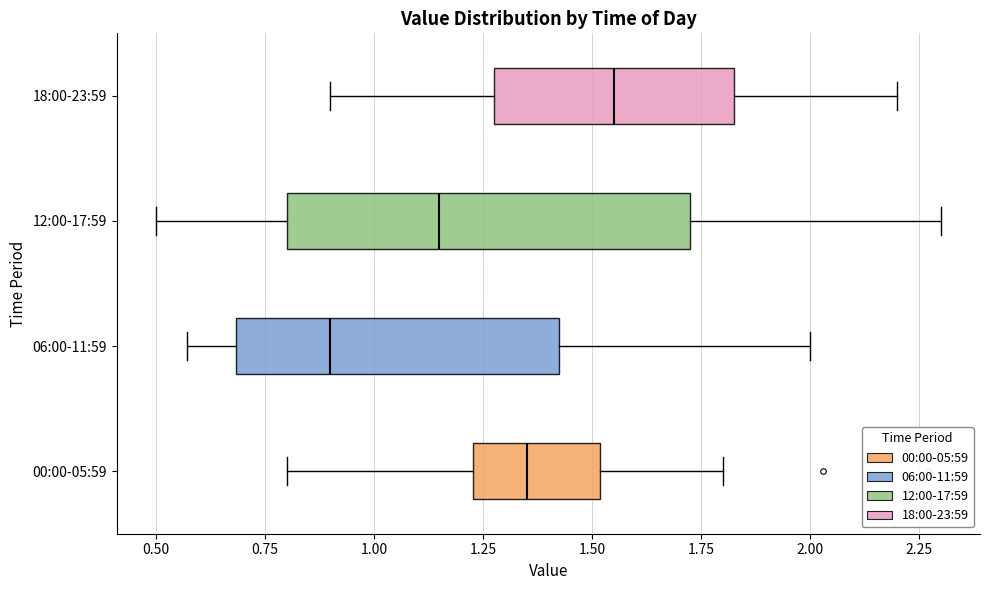

Comparing the boxes themselves (not the whiskers), which one is the widest?

12:00-17:59